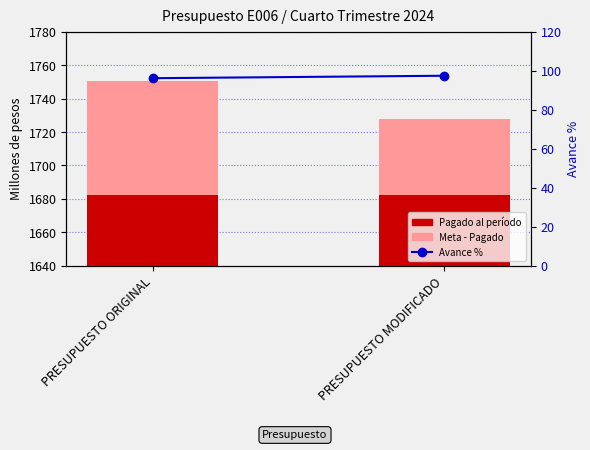

How many data points in Monto restante (meta - pagado) are less than 67?

1